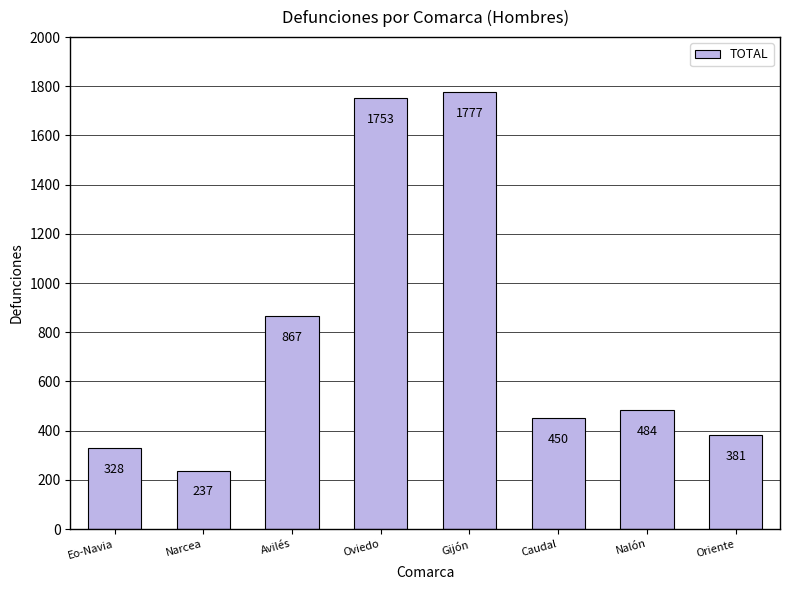

Which label corresponds to the smallest value in the chart?

Narcea